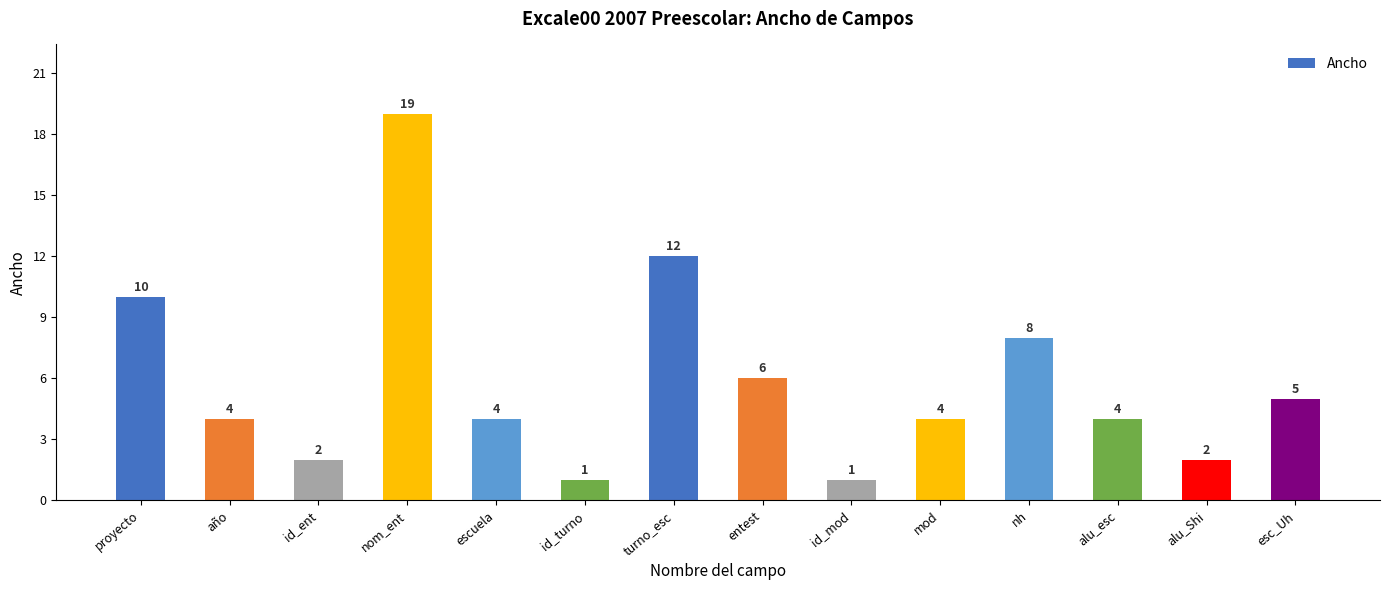

What is the label of the 4th bar from the right?

nh